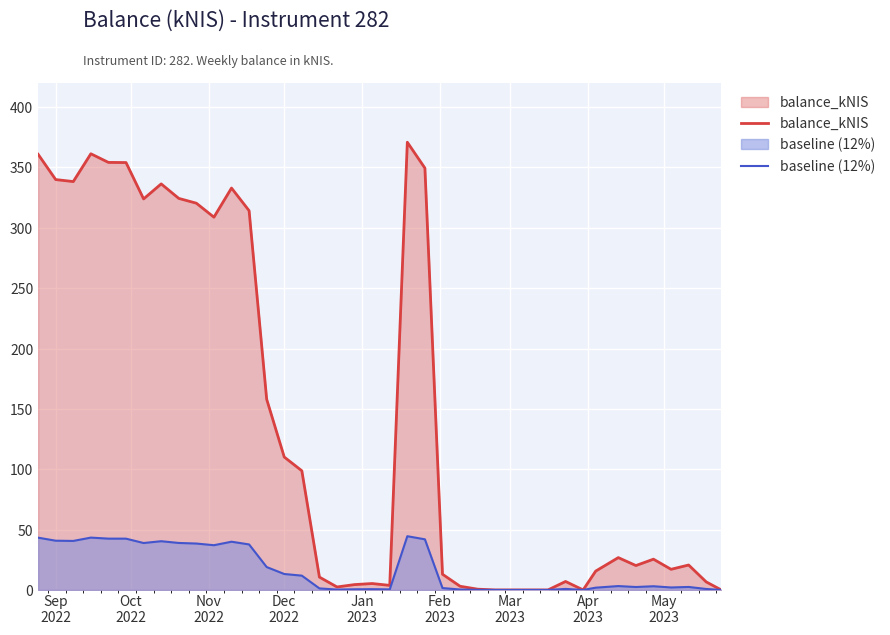

List the series in order of their overall mean, highest first.

balance_kNIS, baseline (12%)